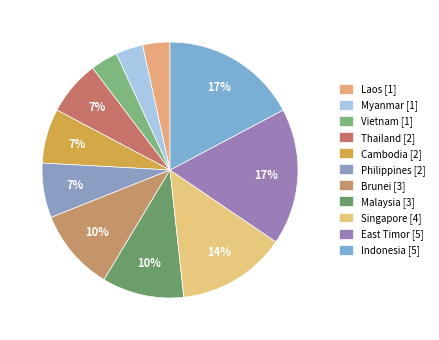

What percentage is NOT represented by East Timor?

82.8%